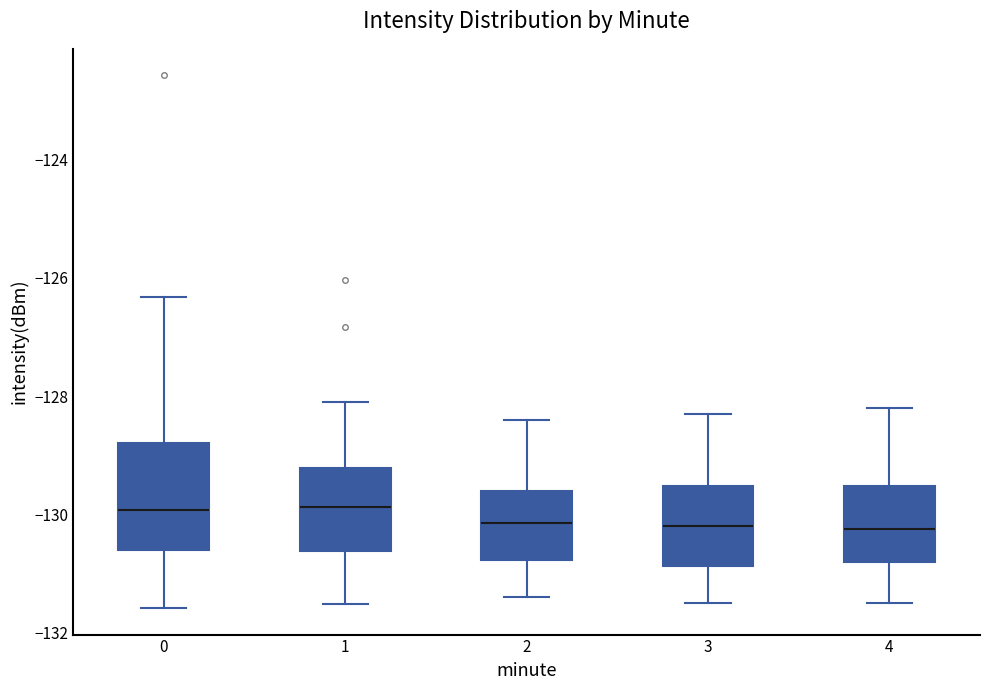

Where does the lower whisker of the box at x = 2 end on the y-axis? The values are not printed on the chart, so give them approximately, as read against the axis.

-131.4